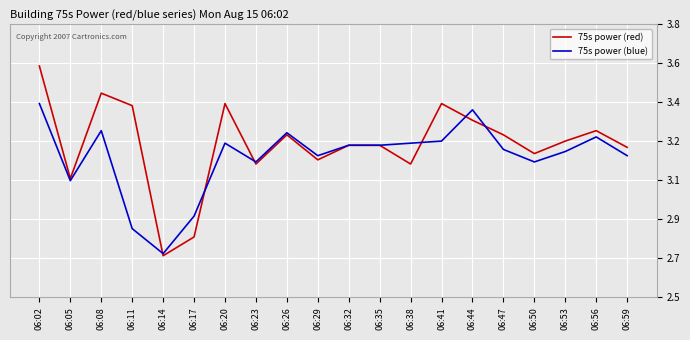

Which series has the largest total across all categories?

75s power (red)